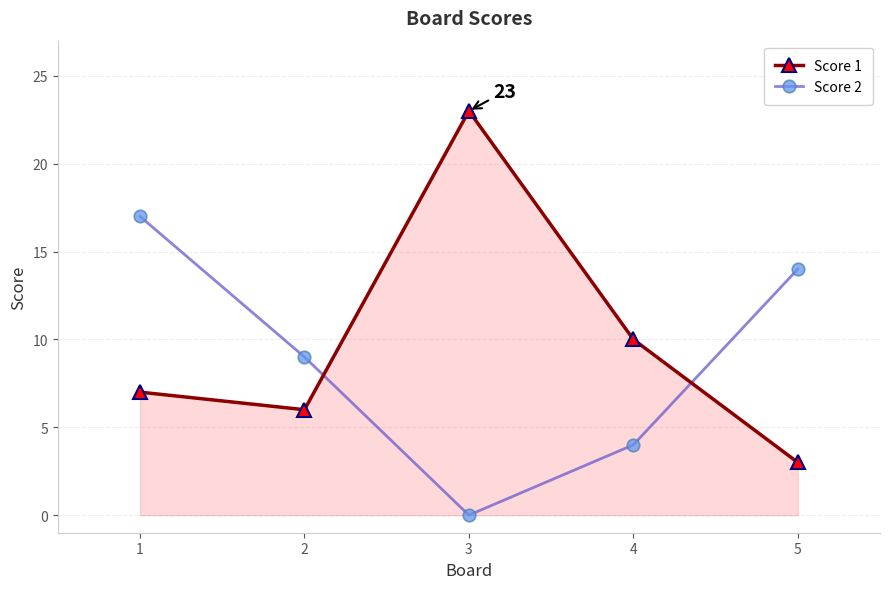

Rank the series by their maximum value, from lowest to highest.

Score 2, Score 1